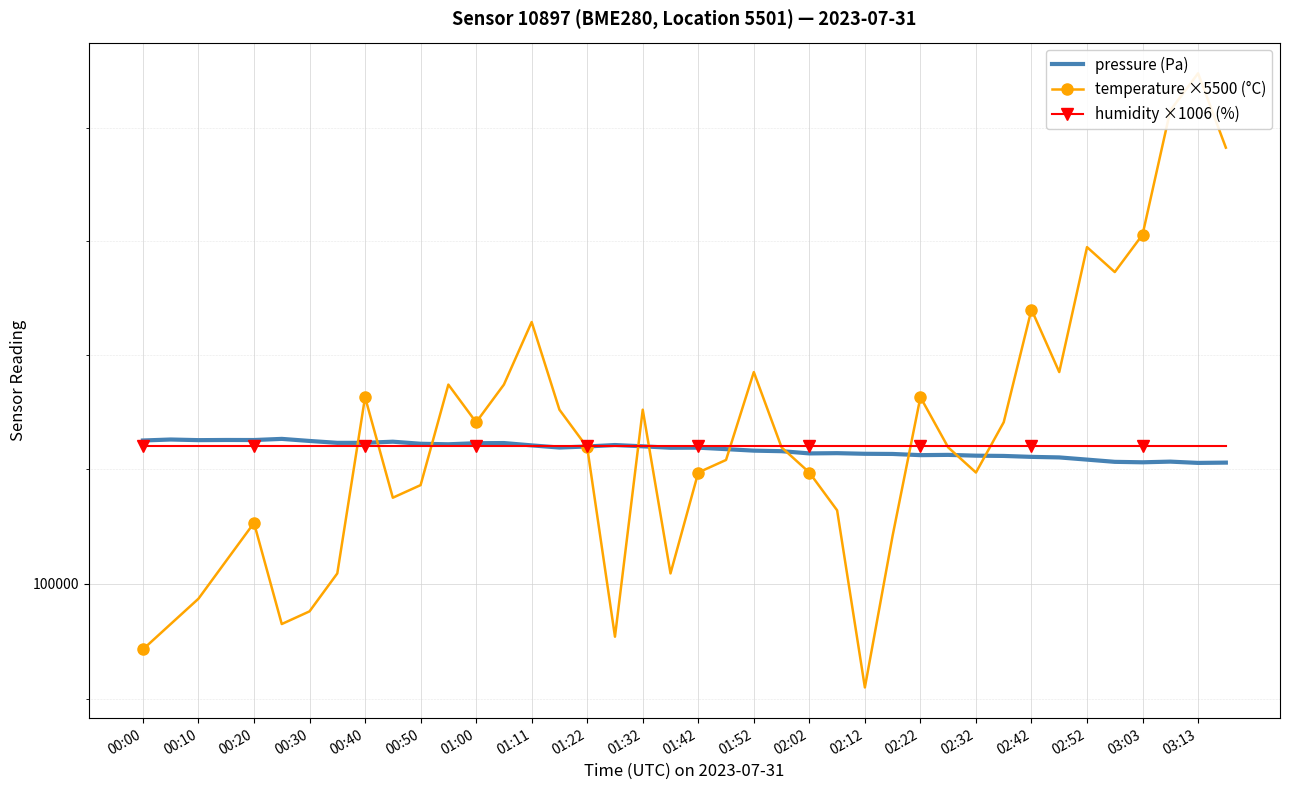

At which category is the sum across all series the highest?

03:13